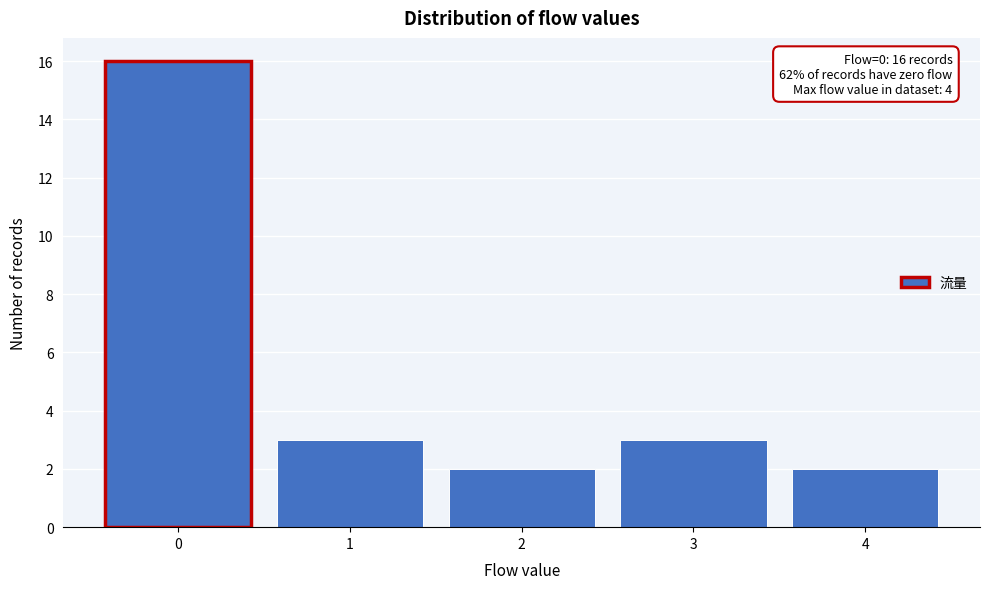

Which range on the x-axis has the tallest bar?

-0.5 to 0.5